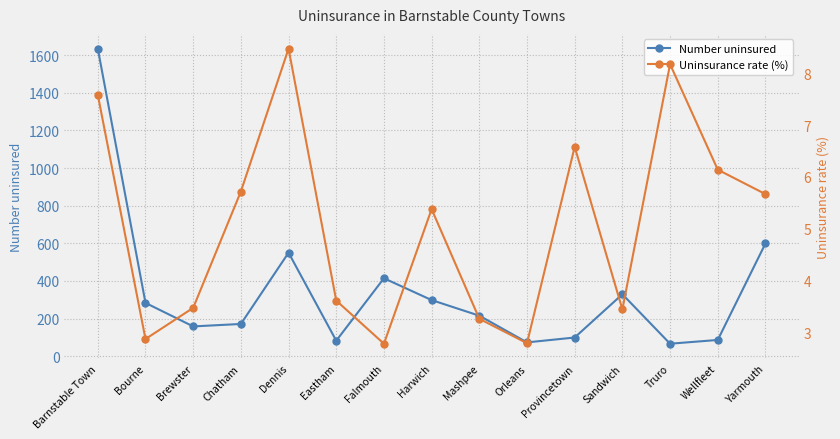

True or false: Uninsurance rate (%) and Number uninsured intersect in this chart.

False